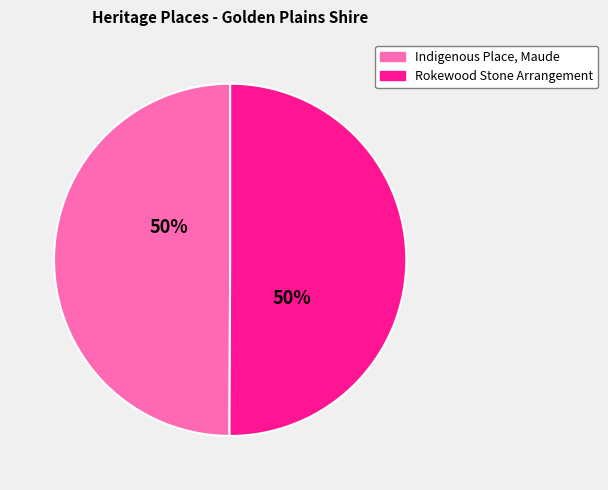

To the nearest percent, what percentage of the pie is Rokewood Stone Arrangement?

50%